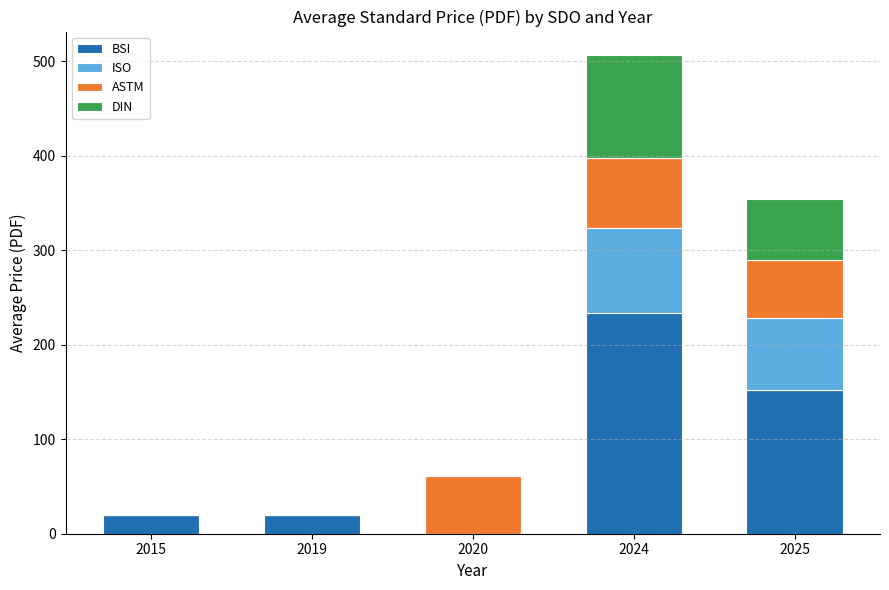

Count the number of categories in the chart.

5